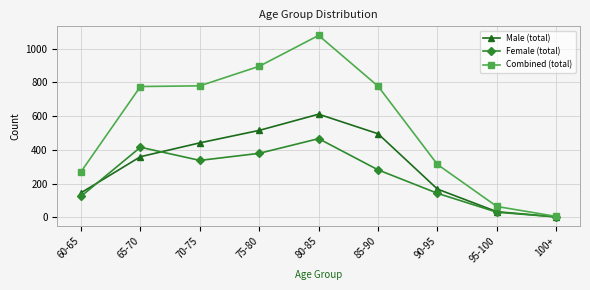

True or false: Female (total) and Male (total) intersect in this chart.

True